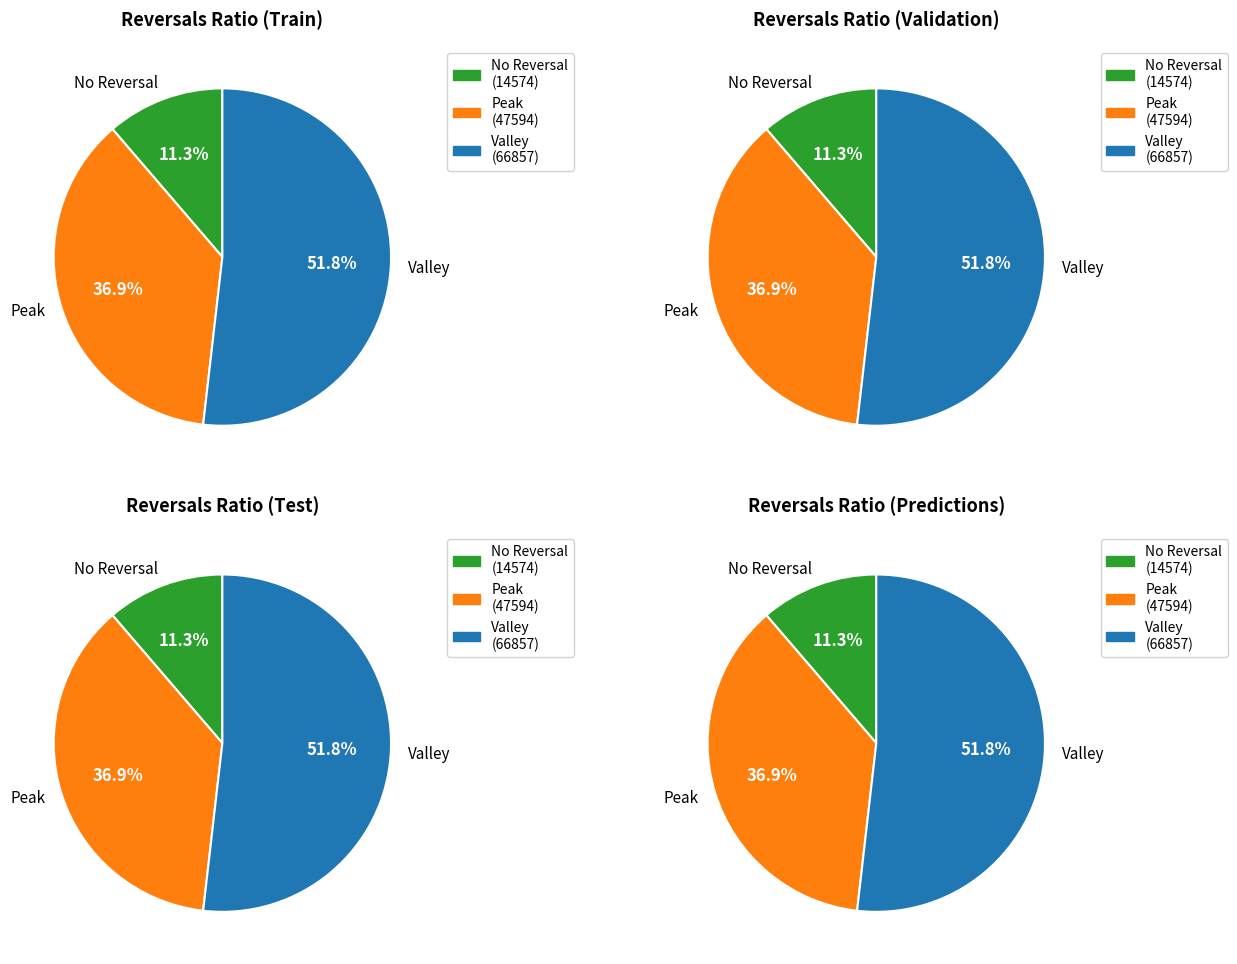

Do 8034 and 5476 together represent more than half of the pie?

No